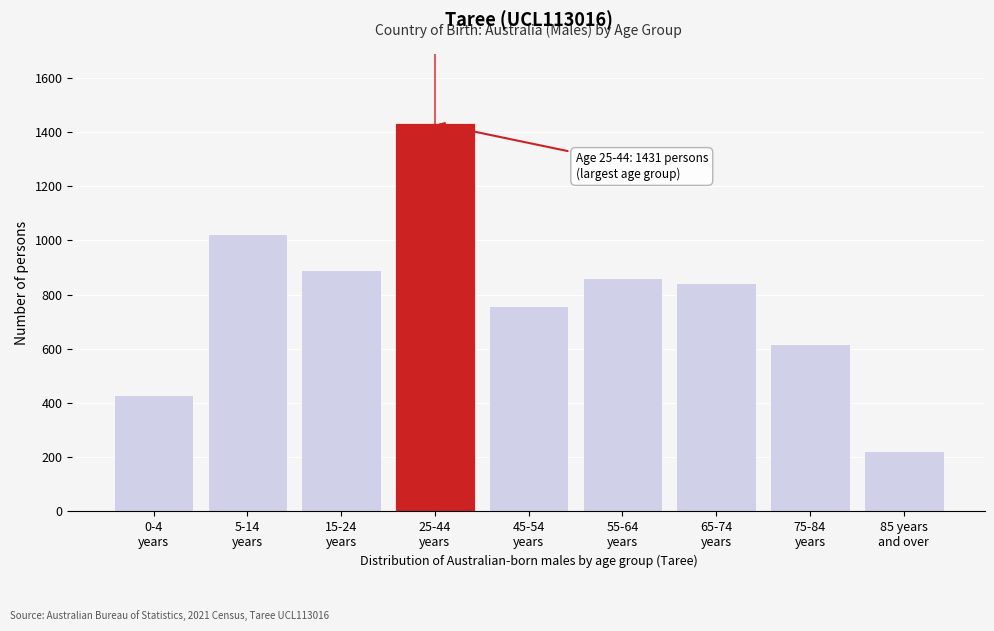

Reading right to left, list all the values displayed in this chart.

222	616	844	861	756	1431	892	1022	428